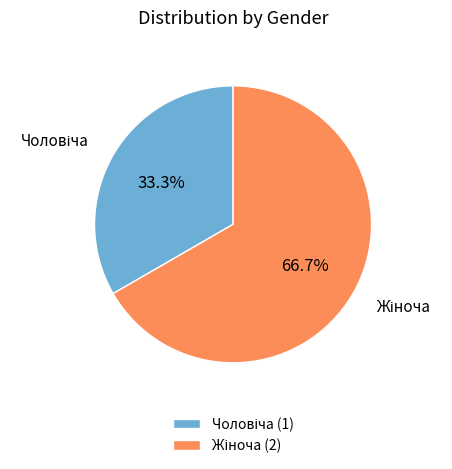

Does any single category account for the majority?

Yes